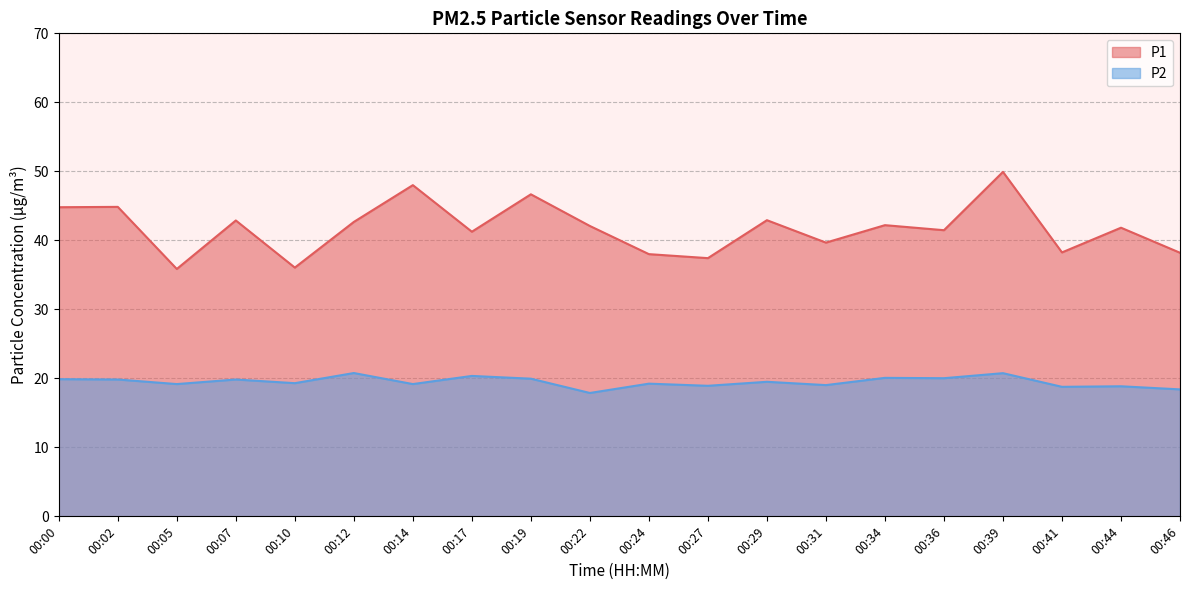

At how many categories does at least one series exceed 23?

20